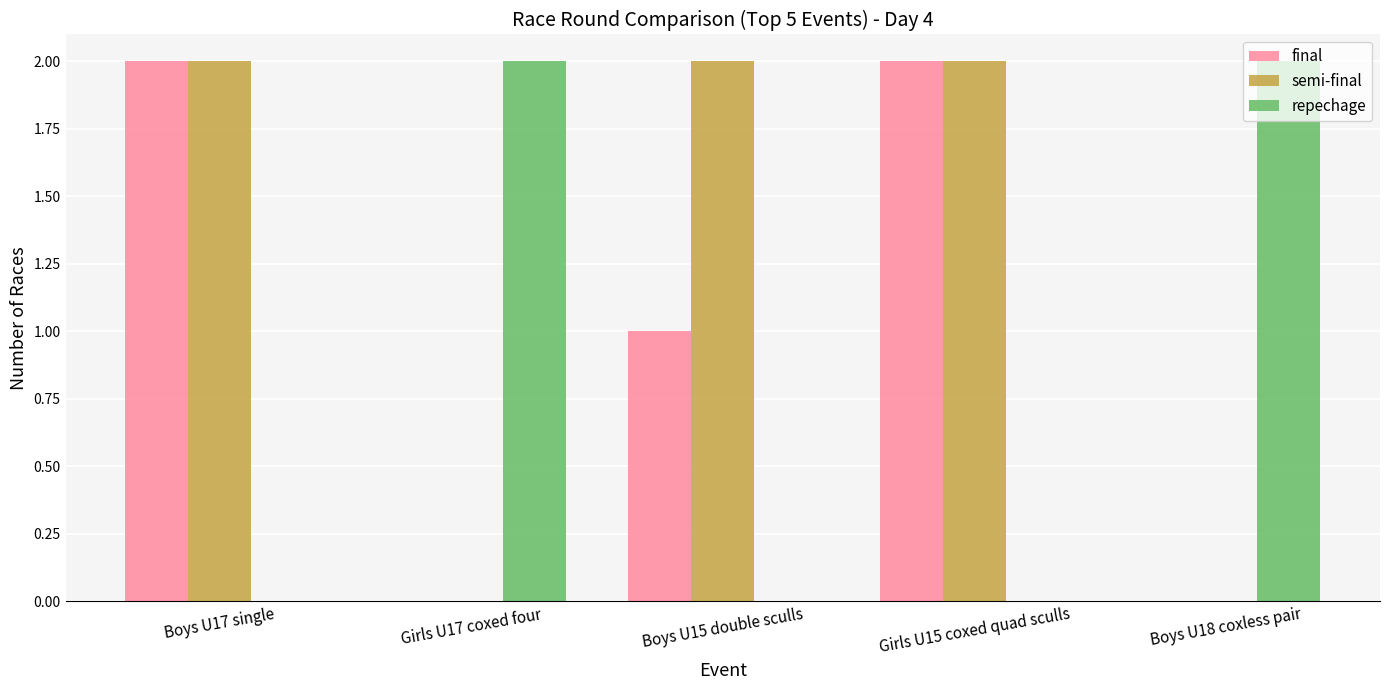

What is the total value across all series at Boys U17 single?

4